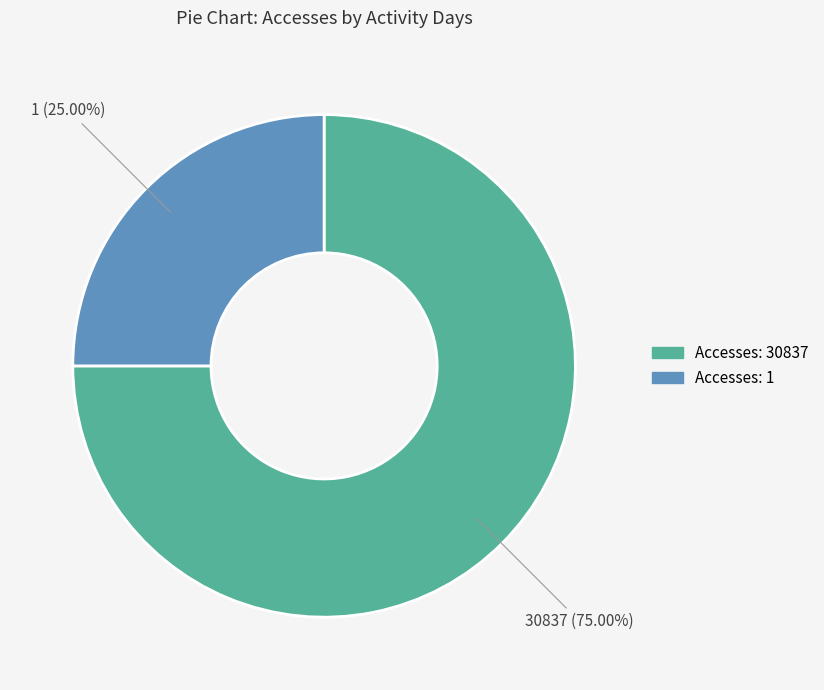

What is the largest slice in the pie chart?

30837